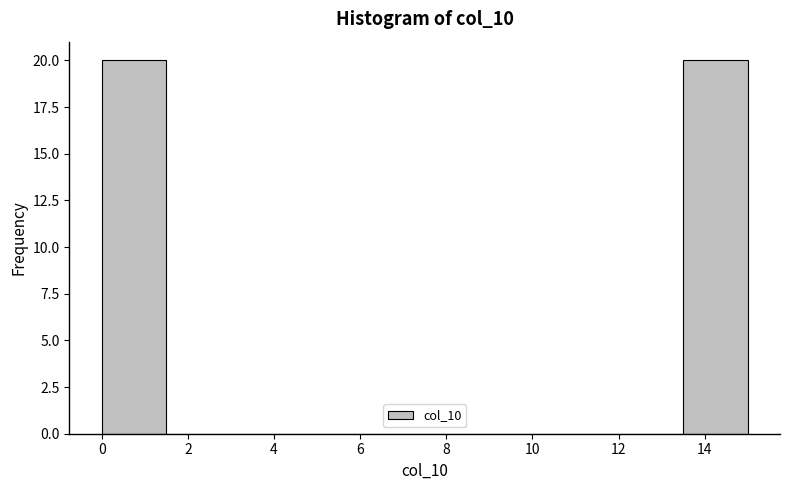

What is the height of the bar covering 0.0 to 1.5 on the x-axis? Neither the bar edges nor the heights are printed on the chart, so give them approximately, as read against the axes.

20